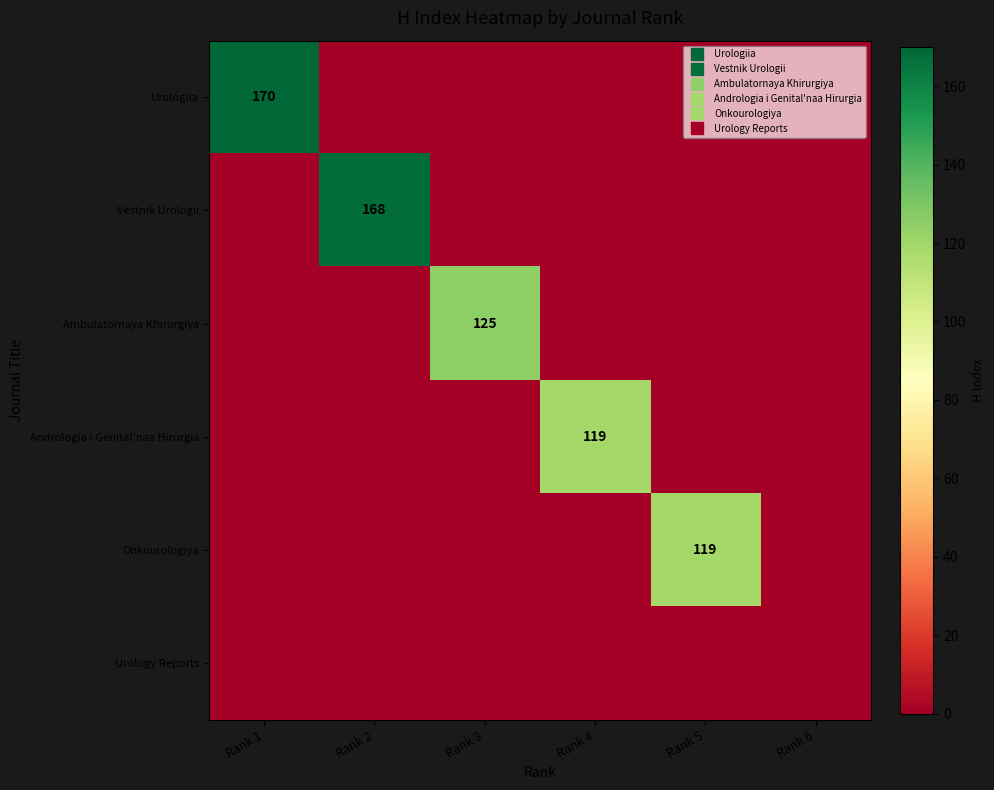

How many categories are shown in the chart?

6